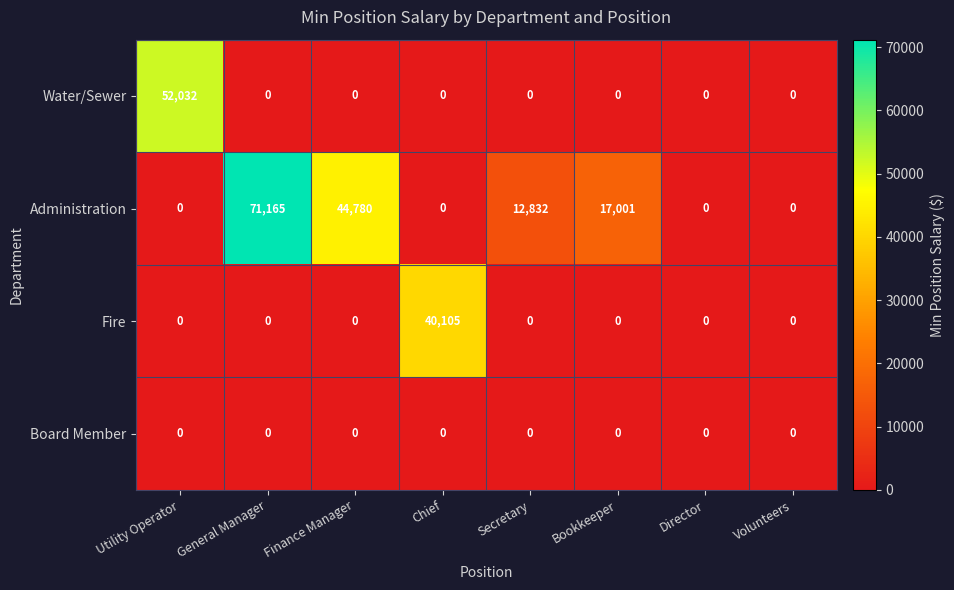

True or false: Administration has a value of -47724 at Chief.

False